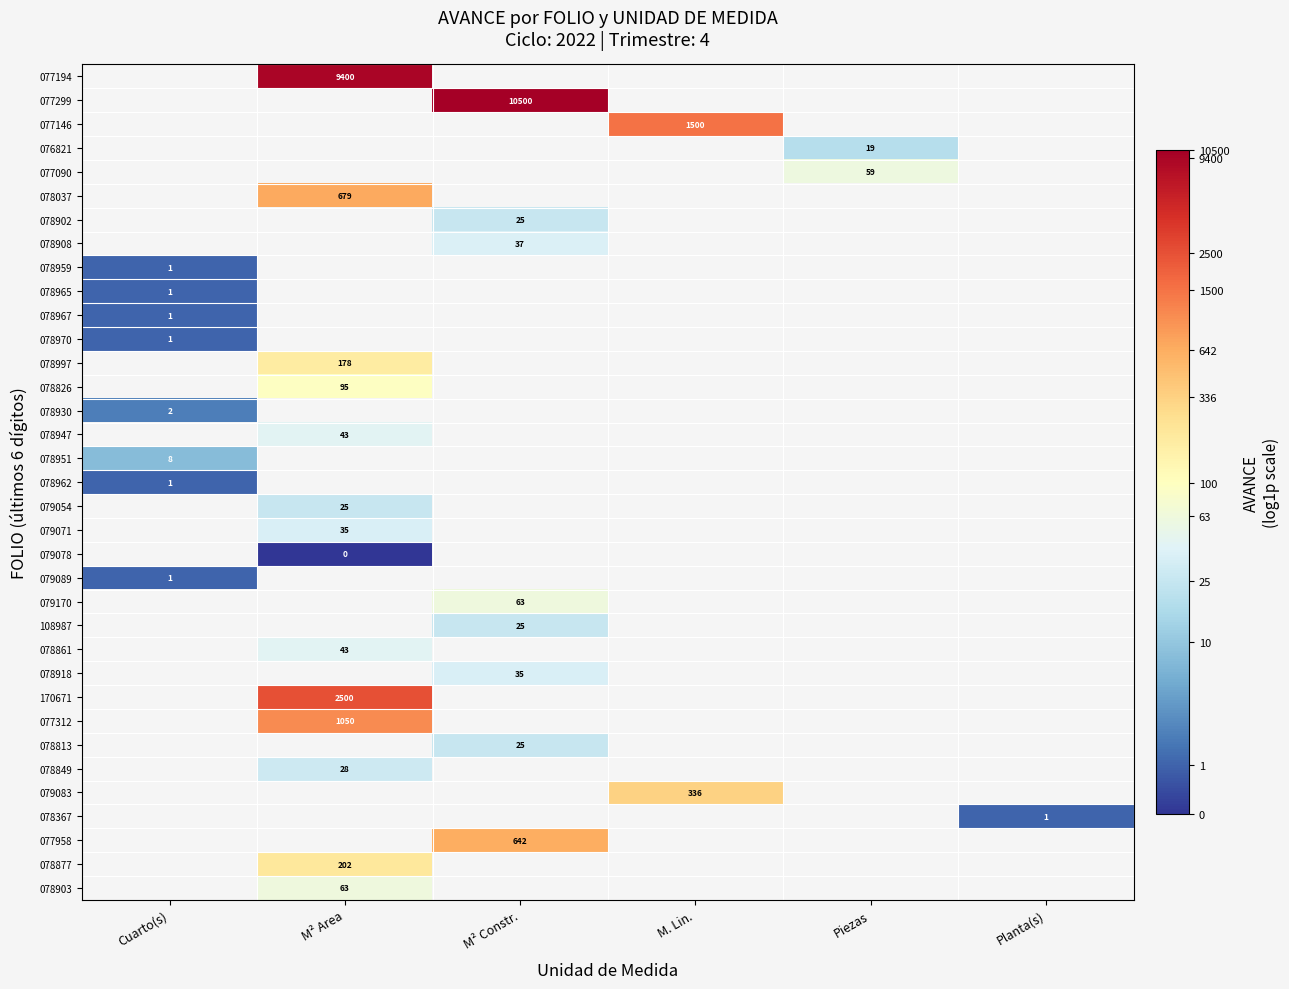

How many data points in 079083 are above 5?

1